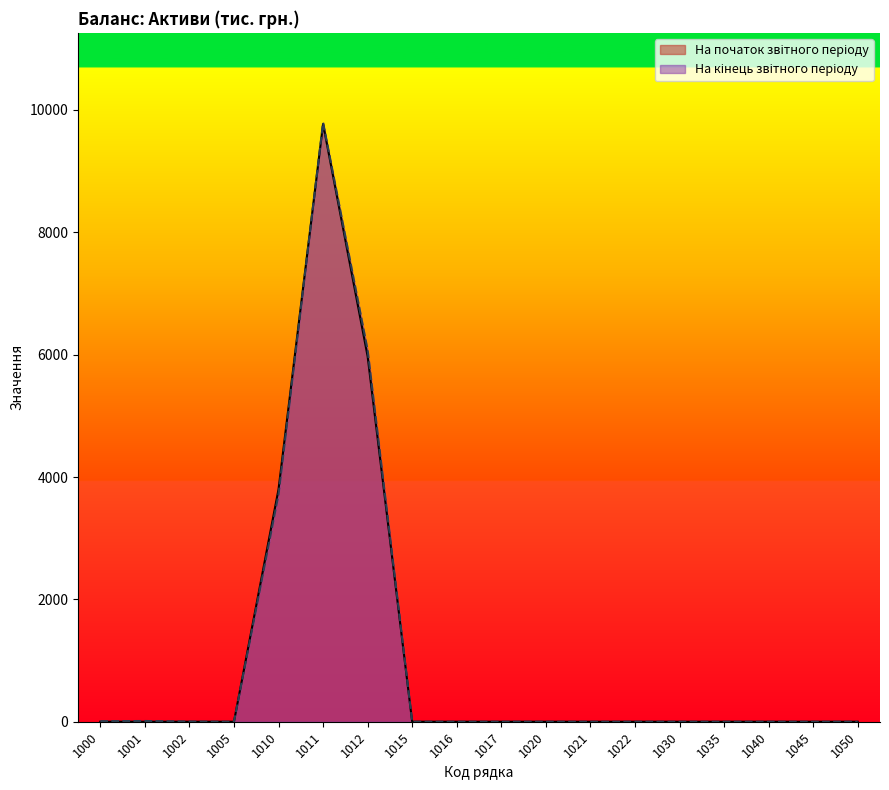

At how many categories does at least one series exceed 7744?

1